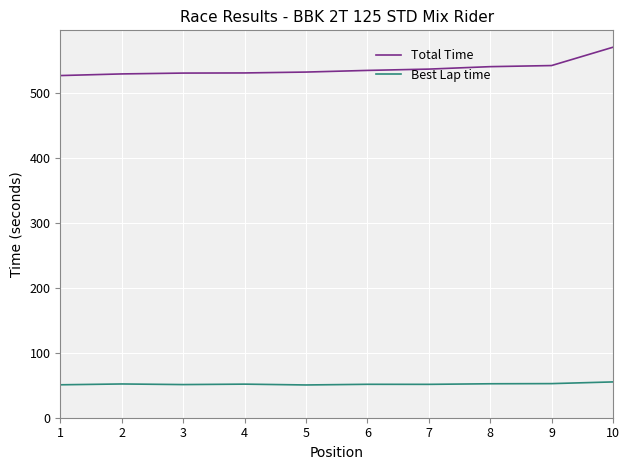

Is the value of Total Time at 4 greater than the value of Best Lap time at 3?

Yes